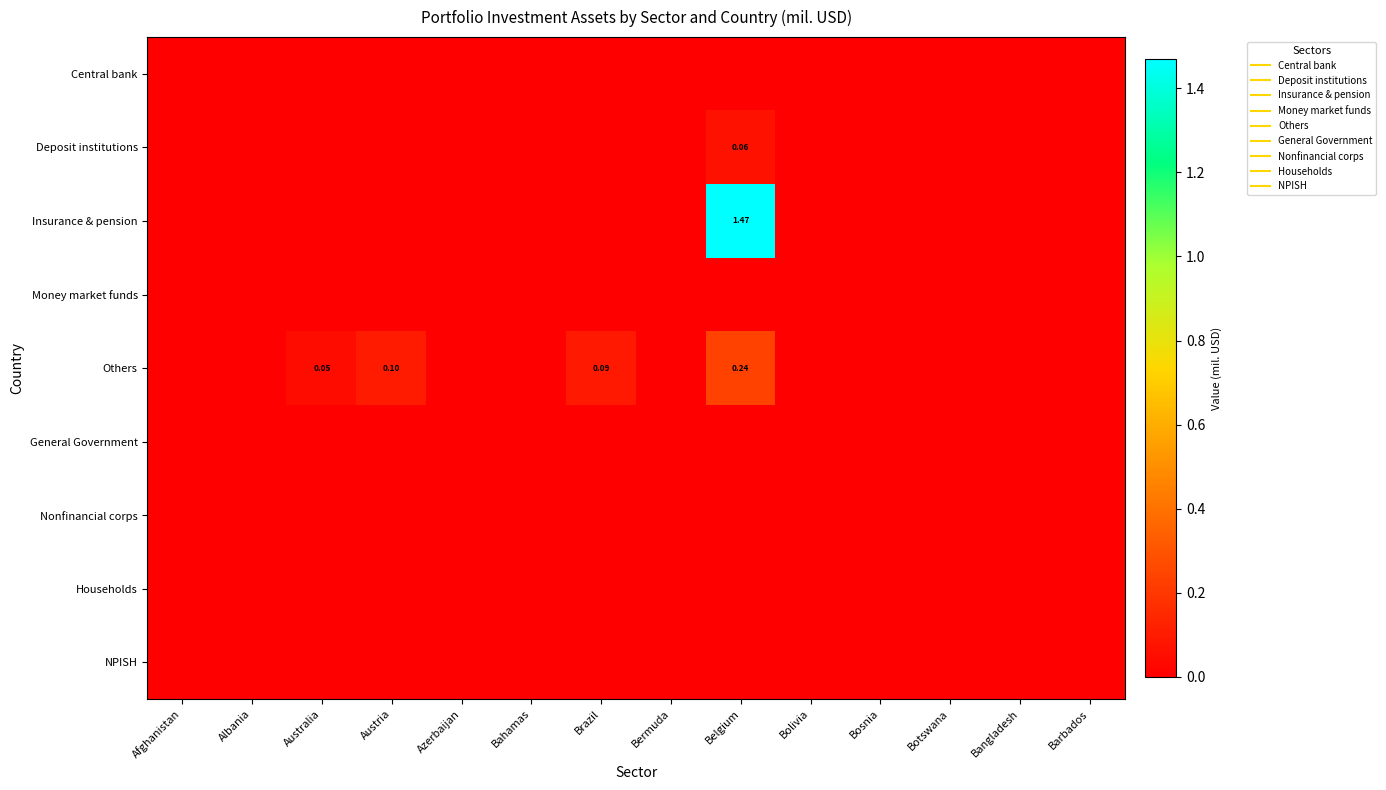

Which category has the highest value in the Central bank series?

Afghanistan